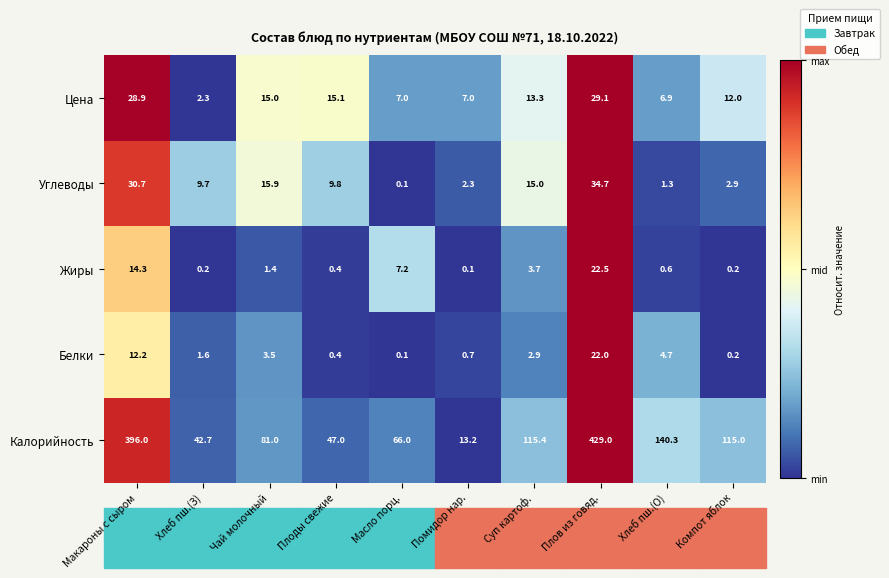

How many values in the Цена series are below 13?

5